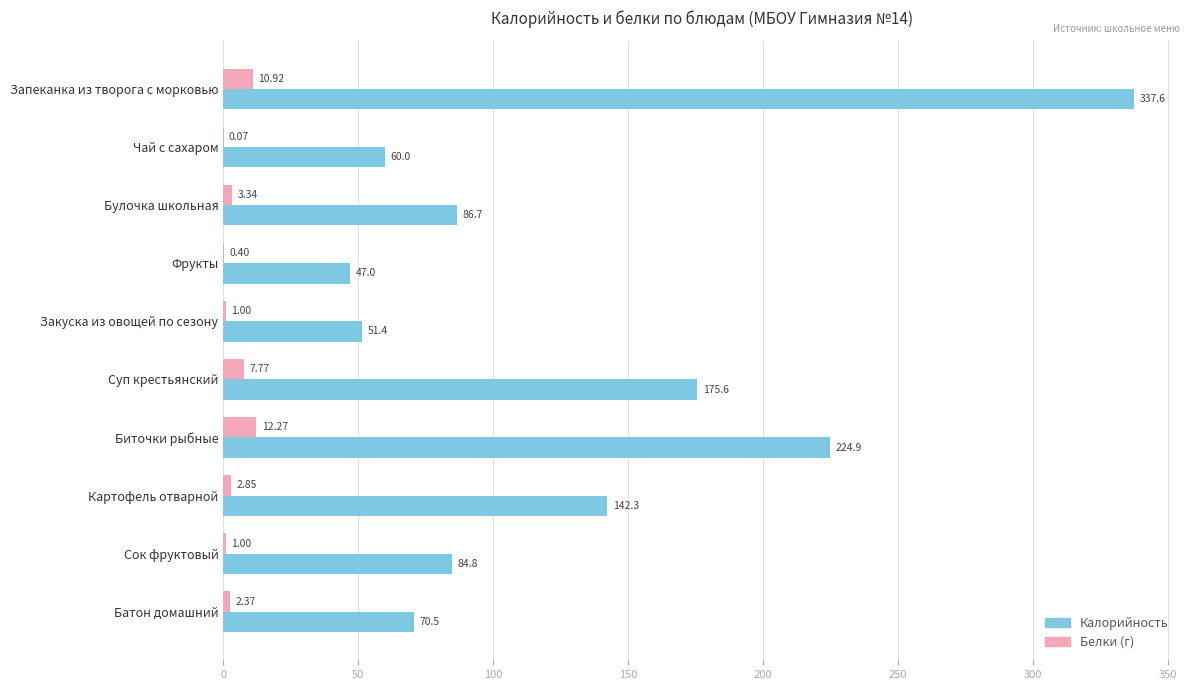

What is the average value of the Белки (г) series?

4.2